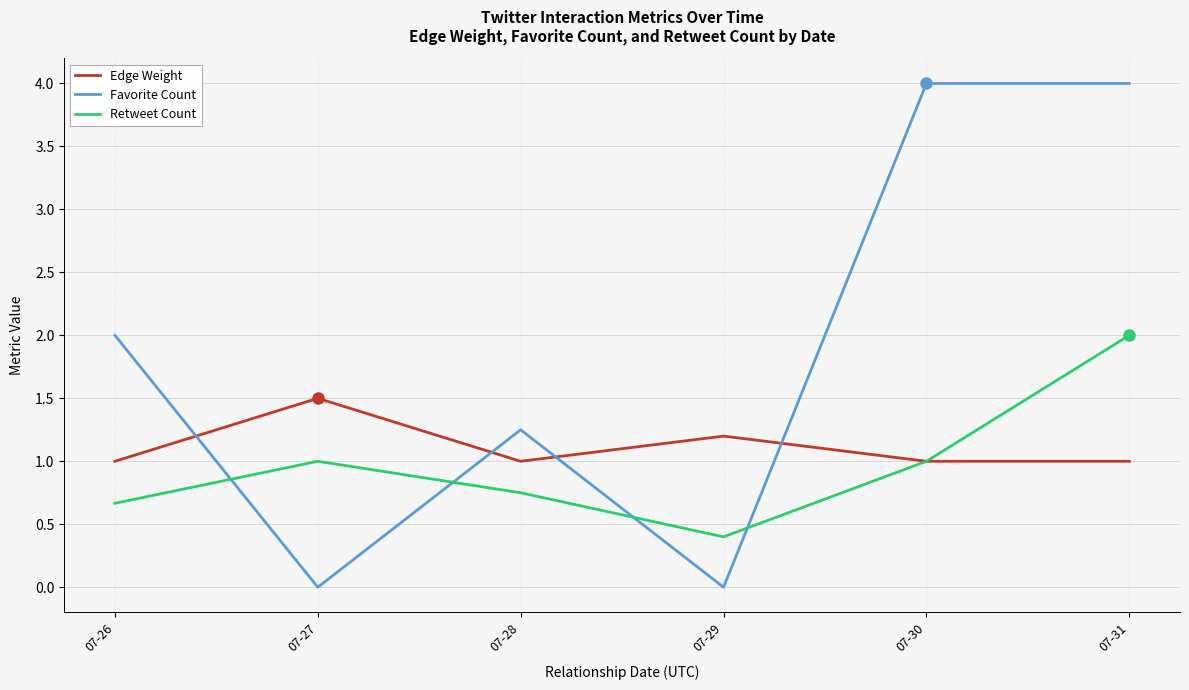

In Favorite Count, how many points are lower than both neighbors (excluding endpoints)?

2